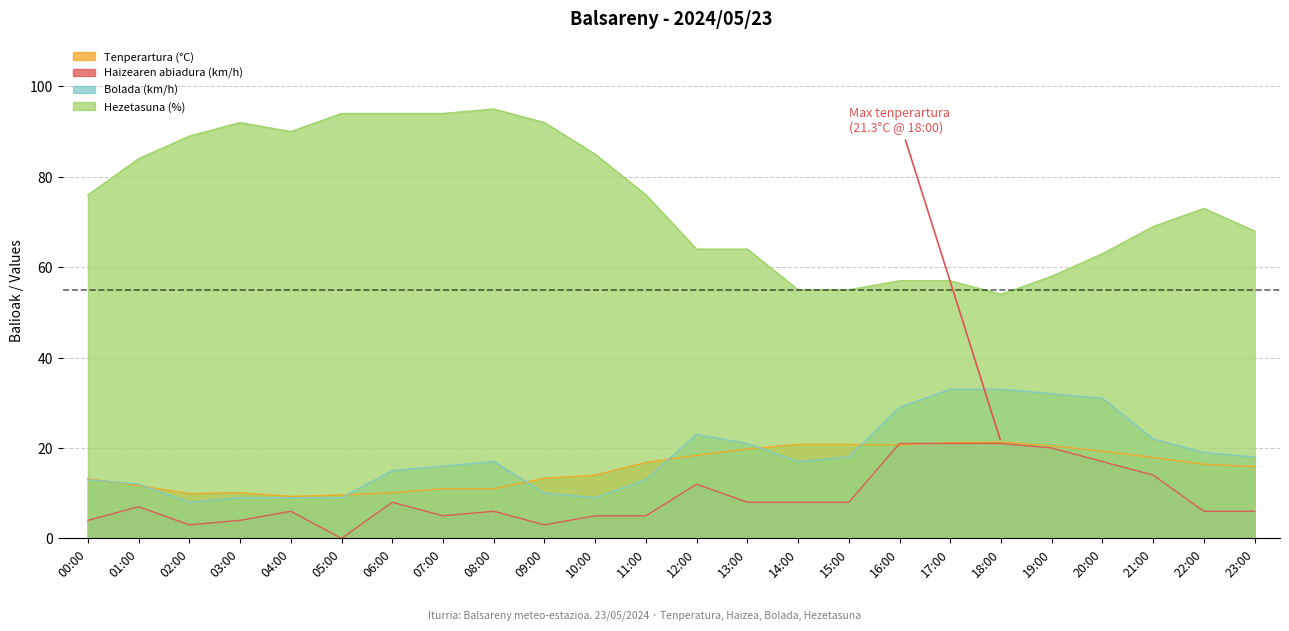

The Bolada (km/h) series shows 31.2 at 22:00. True or false?

False